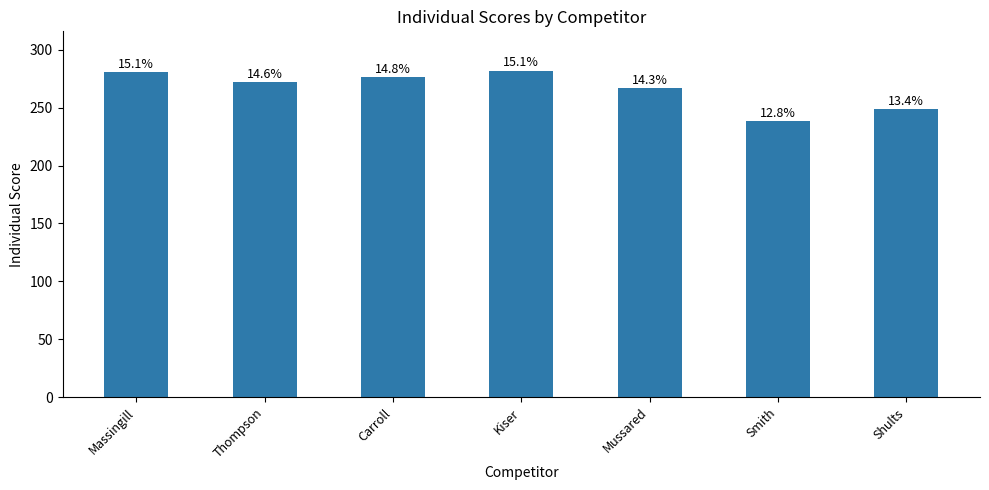

Does the chart contain any negative values?

No